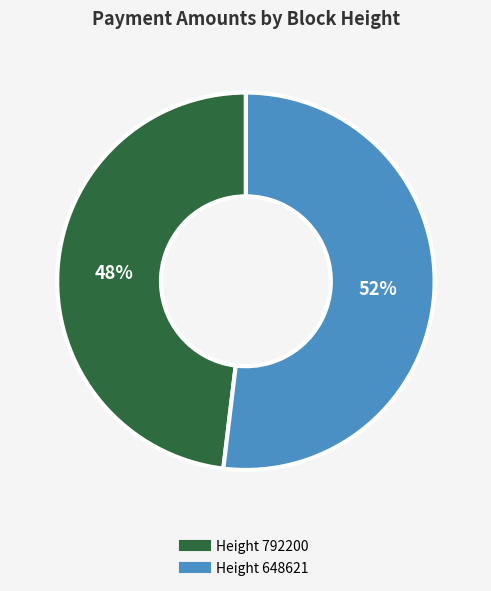

To the nearest percent, what is the difference between the largest and smallest slice percentages?

4%